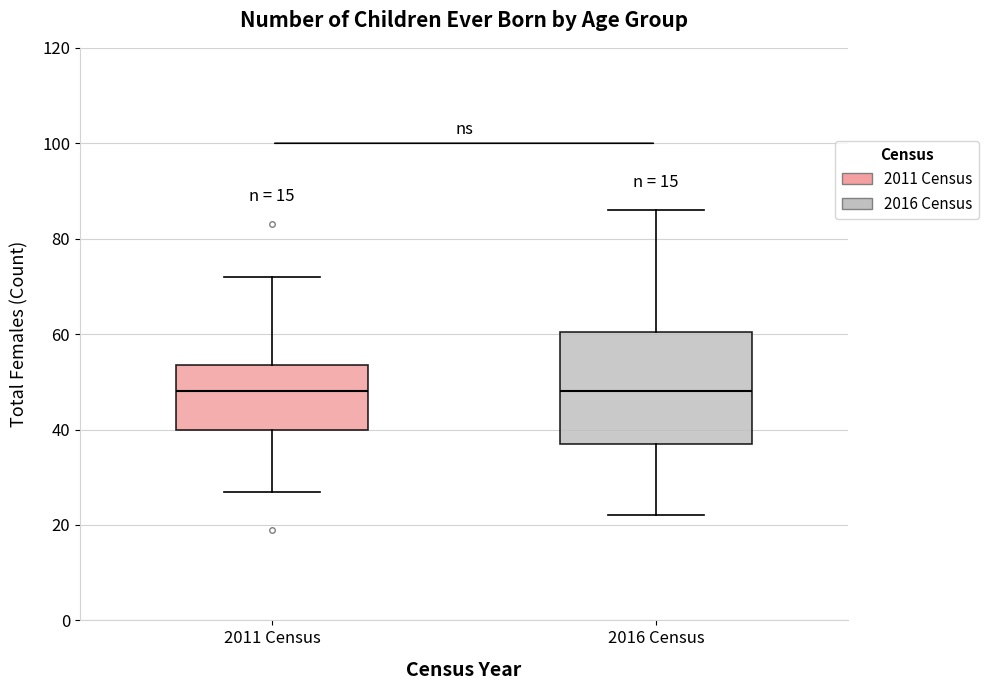

Reading left to right, read every box against the y-axis: the position of its median line, the range the box covers, and the ends of its whiskers. The values are not printed on the chart, so give them approximately, as read against the axis.

2011 Census: median 48, box 40 to 54, whiskers 28 to 72
2016 Census: median 48, box 38 to 60, whiskers 22 to 86